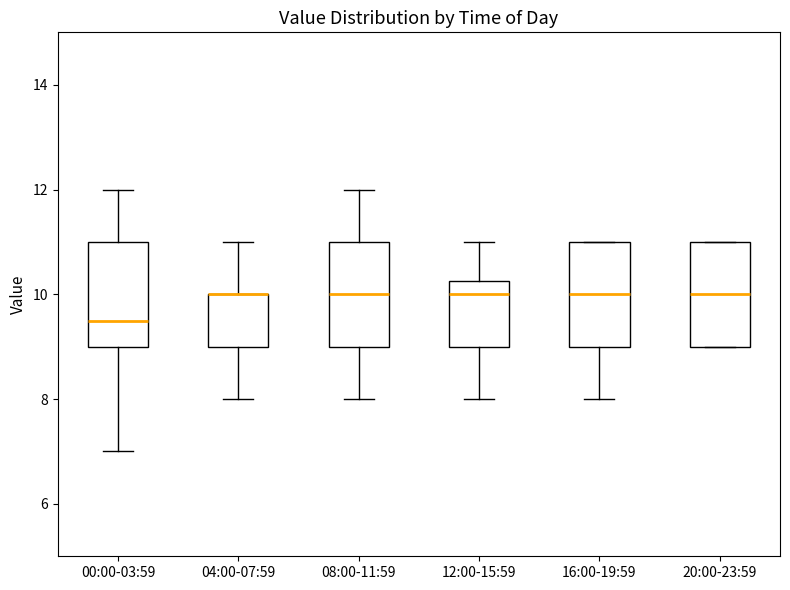

Where does the median line of the box for 08:00-11:59 sit on the y-axis? The values are not printed on the chart, so give them approximately, as read against the axis.

10.0